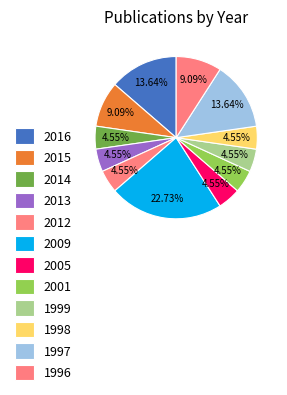

Count the number of slices in the pie.

12